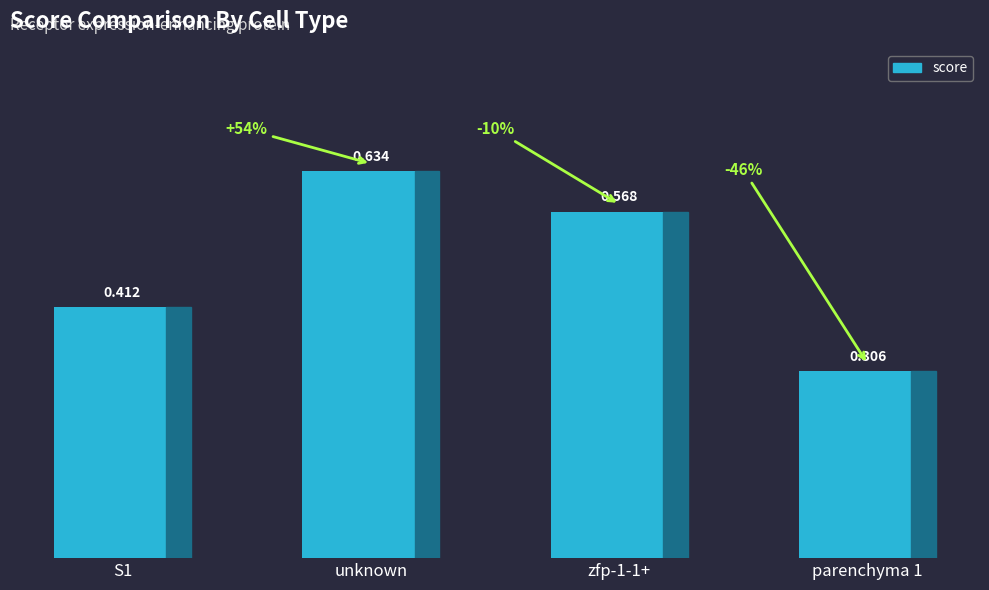

List the labels in order of value, smallest first.

parenchyma 1, S1, zfp-1-1+, unknown